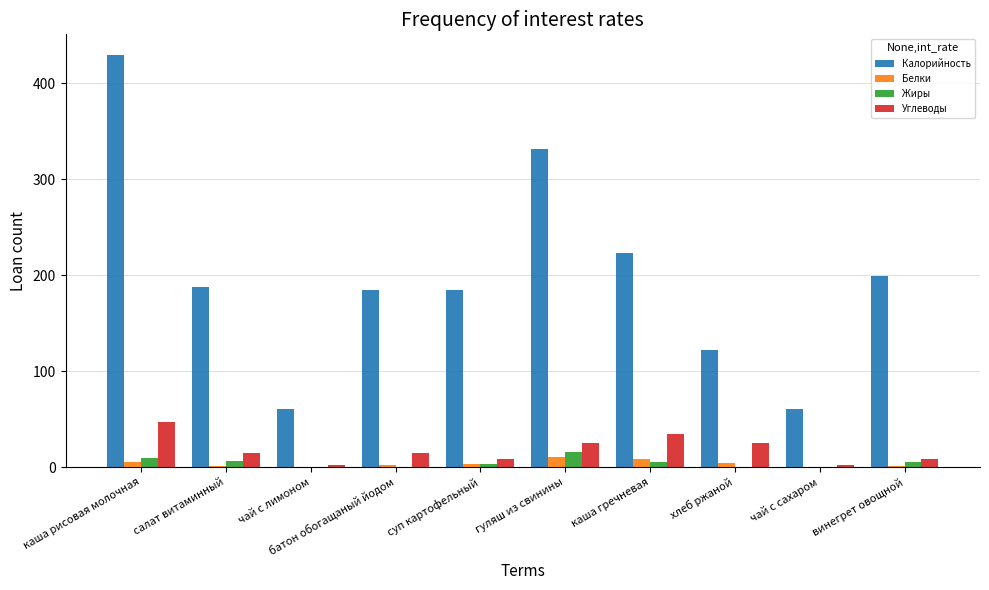

What is the sum of all Углеводы values?

182.5